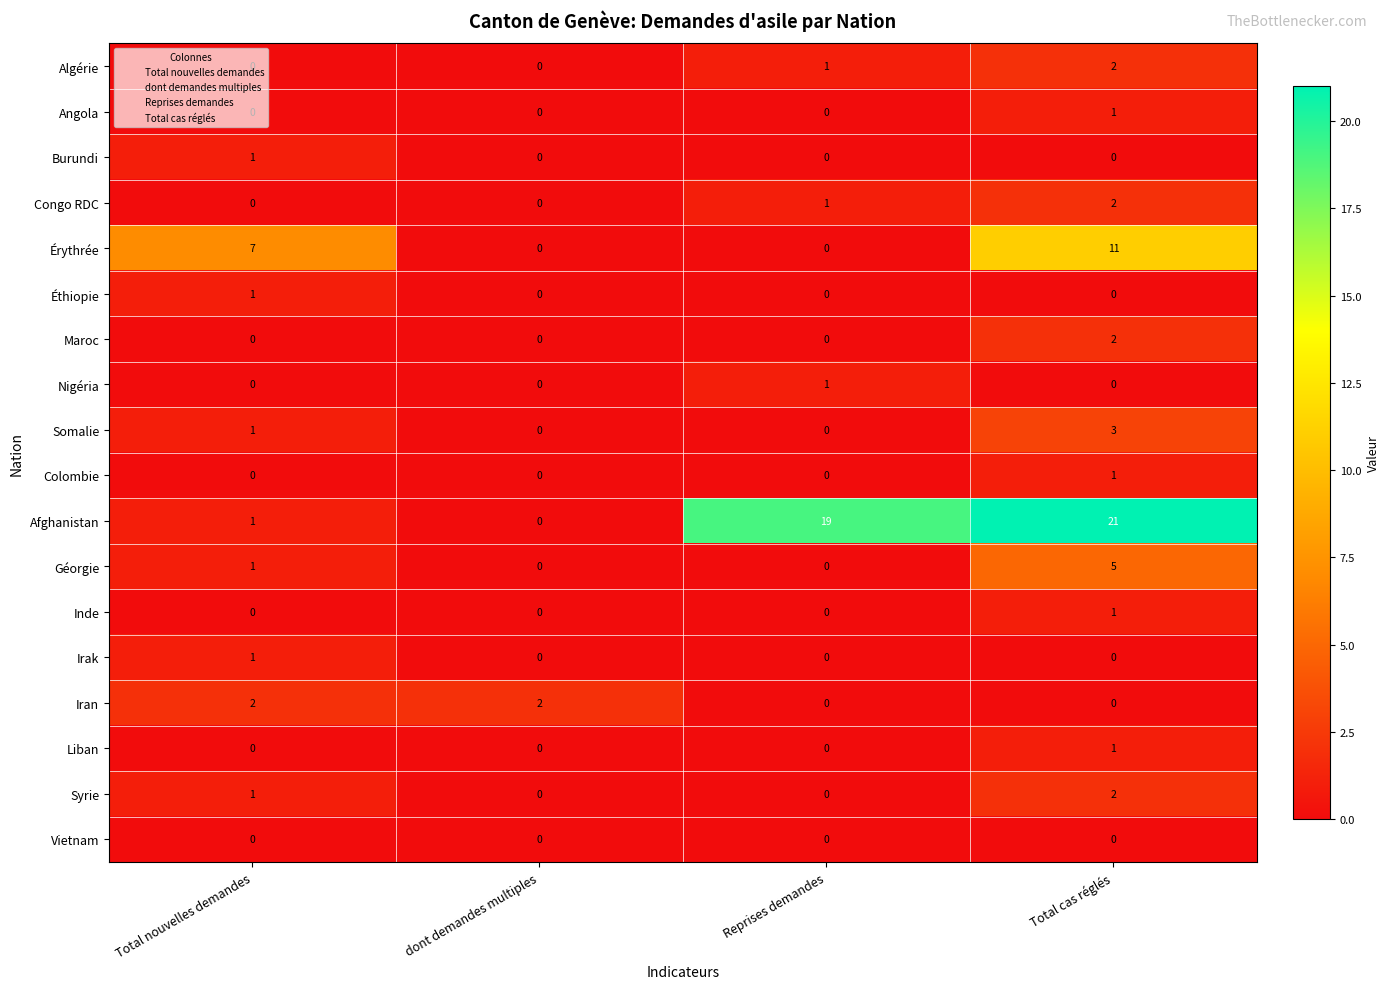

True or false: Syrie has a value of 1 at Total nouvelles demandes.

True